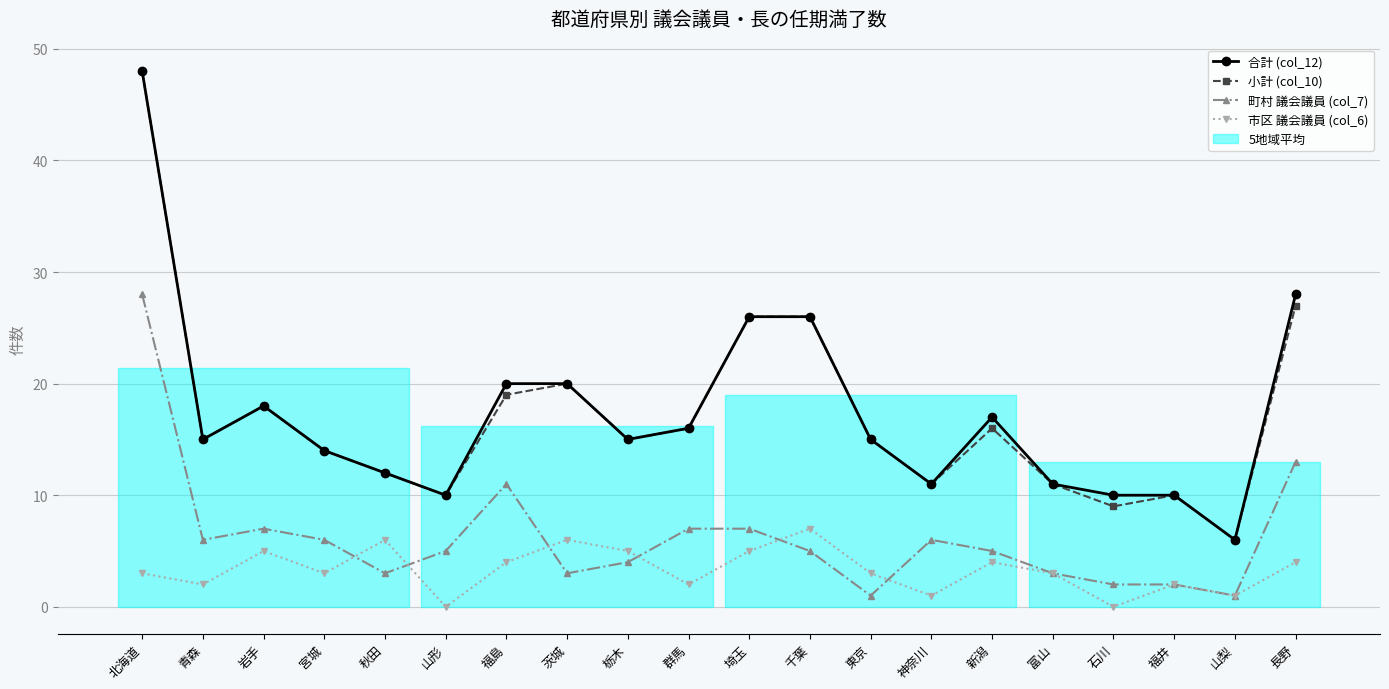

Reading left to right, extract all data points from this chart.

合計 (col_12): 48	15	18	14	12	10	20	20	15	16	26	26	15	11	17	11	10	10	6	28
小計 (col_10): 48	15	18	14	12	10	19	20	15	16	26	26	15	11	16	11	9	10	6	27
町村 議会議員 (col_7): 28	6	7	6	3	5	11	3	4	7	7	5	1	6	5	3	2	2	1	13
市区 議会議員 (col_6): 3	2	5	3	6	0	4	6	5	2	5	7	3	1	4	3	0	2	1	4